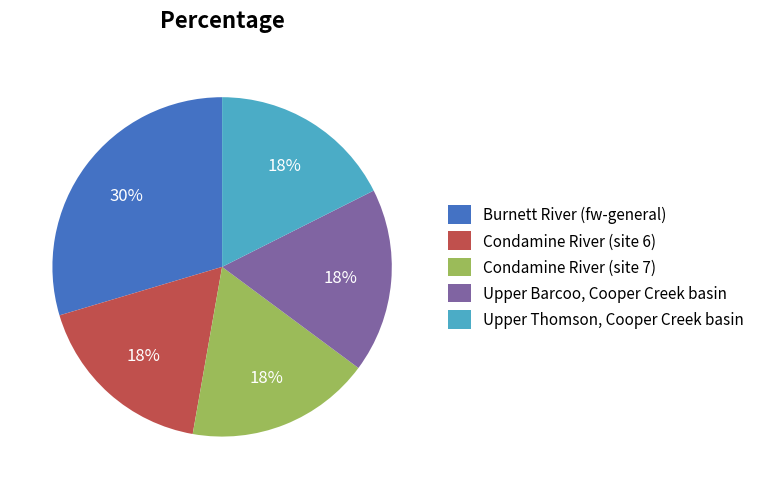

To the nearest percent, what is the difference between the largest and smallest slice percentages?

12%